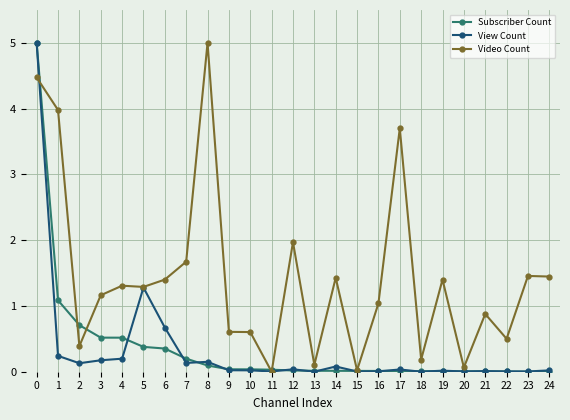

Count the number of data series in this chart.

3